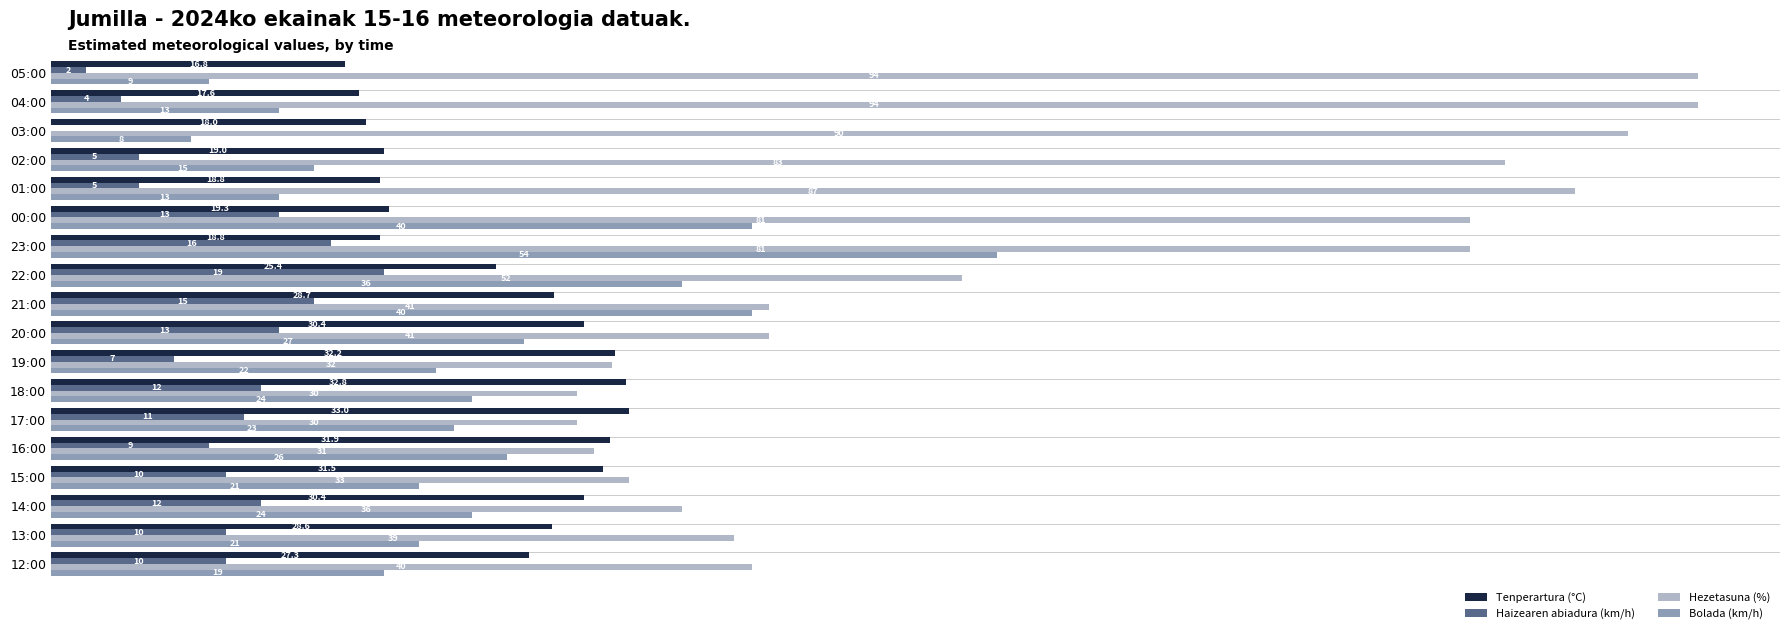

Which series has the largest range (max minus min)?

Hezetasuna (%)